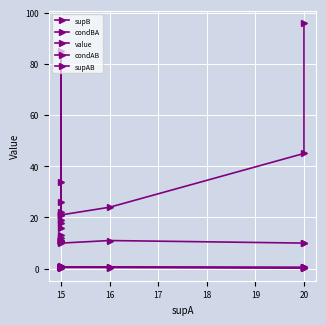

How many interior local valleys does the supB series have?

2